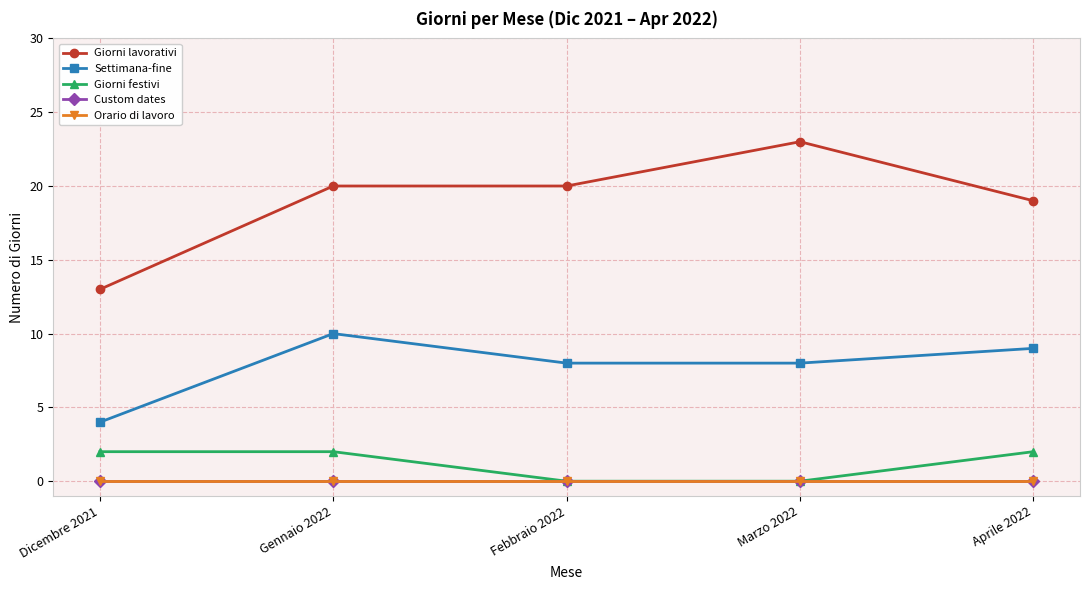

Rank the series by their maximum value, from highest to lowest.

Giorni lavorativi, Settimana-fine, Giorni festivi, Custom dates, Orario di lavoro